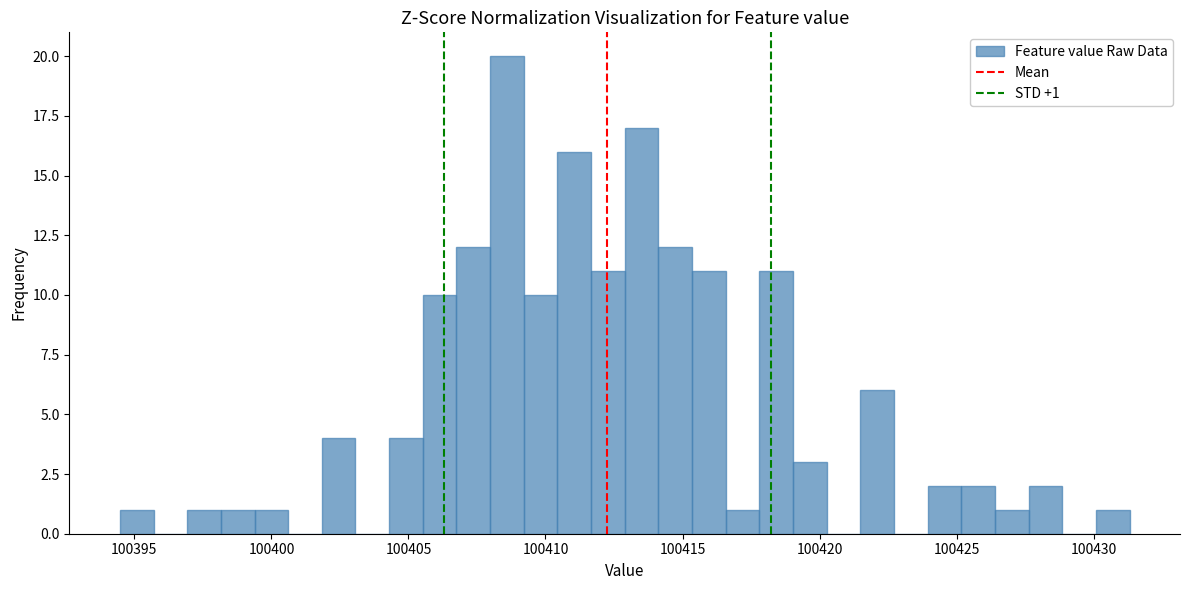

Around what value on the x-axis is the tallest bar? Give the approximate position of its centre, as read against the axis.

100408.5